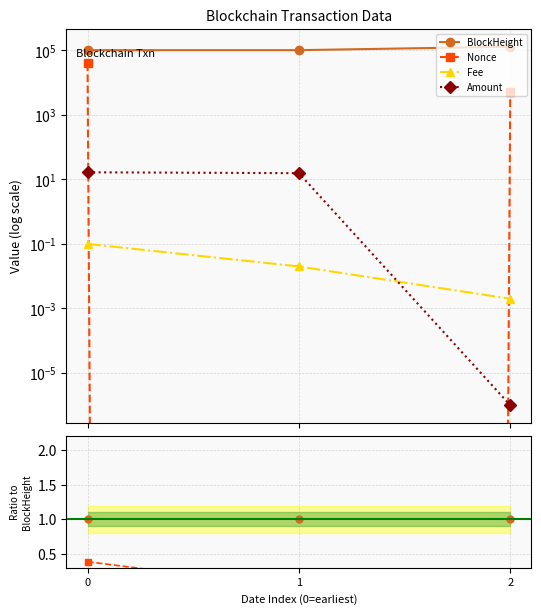

Reading left to right, transcribe all the data shown in this chart.

BlockHeight: 0=1.0	1=1.0	2=1.0
Nonce: 0=0.4	1=0.0	2=0.0
Fee: 0=0.0	1=0.0	2=0.0
Amount: 0=0.0	1=0.0	2=0.0